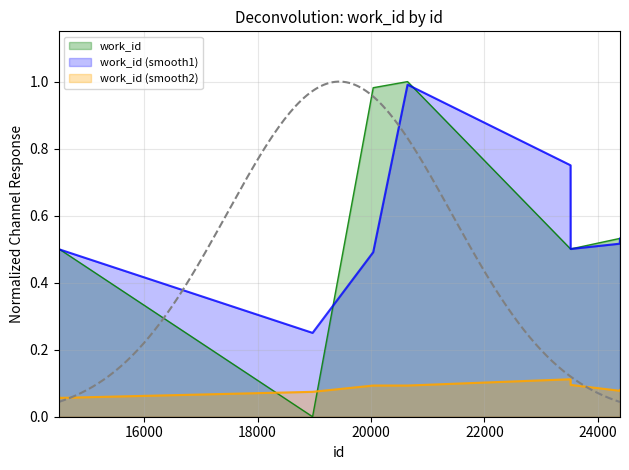

Which series ends up on top after the final intersection of work_id (smooth2) and work_id?

work_id